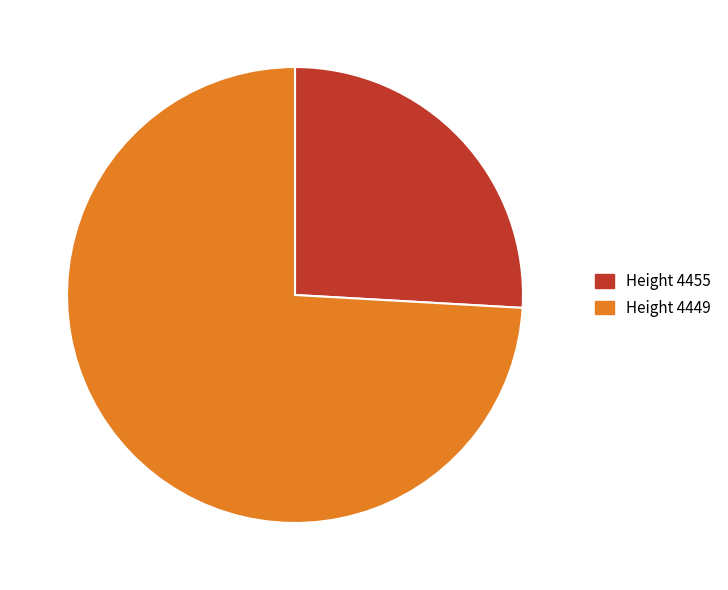

Does Height 4455 represent more than half of the total?

No